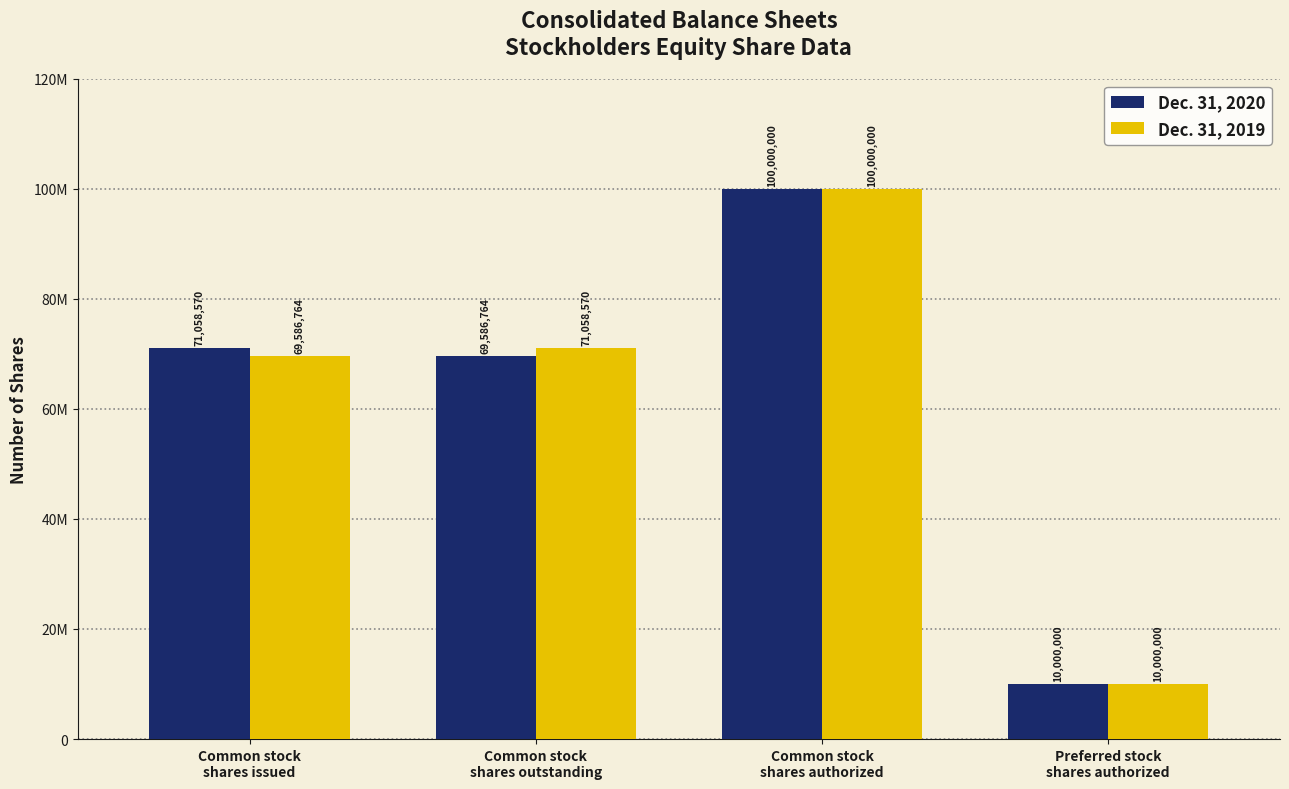

What are all the series names shown in the legend?

Dec. 31, 2020, Dec. 31, 2019